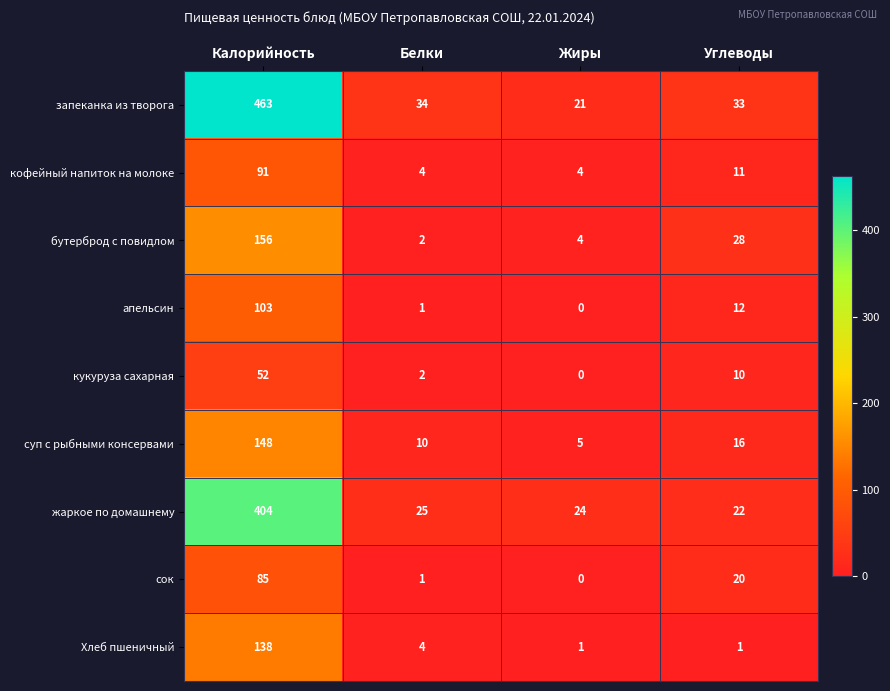

The Хлеб пшеничный series shows 1 at Белки. True or false?

False